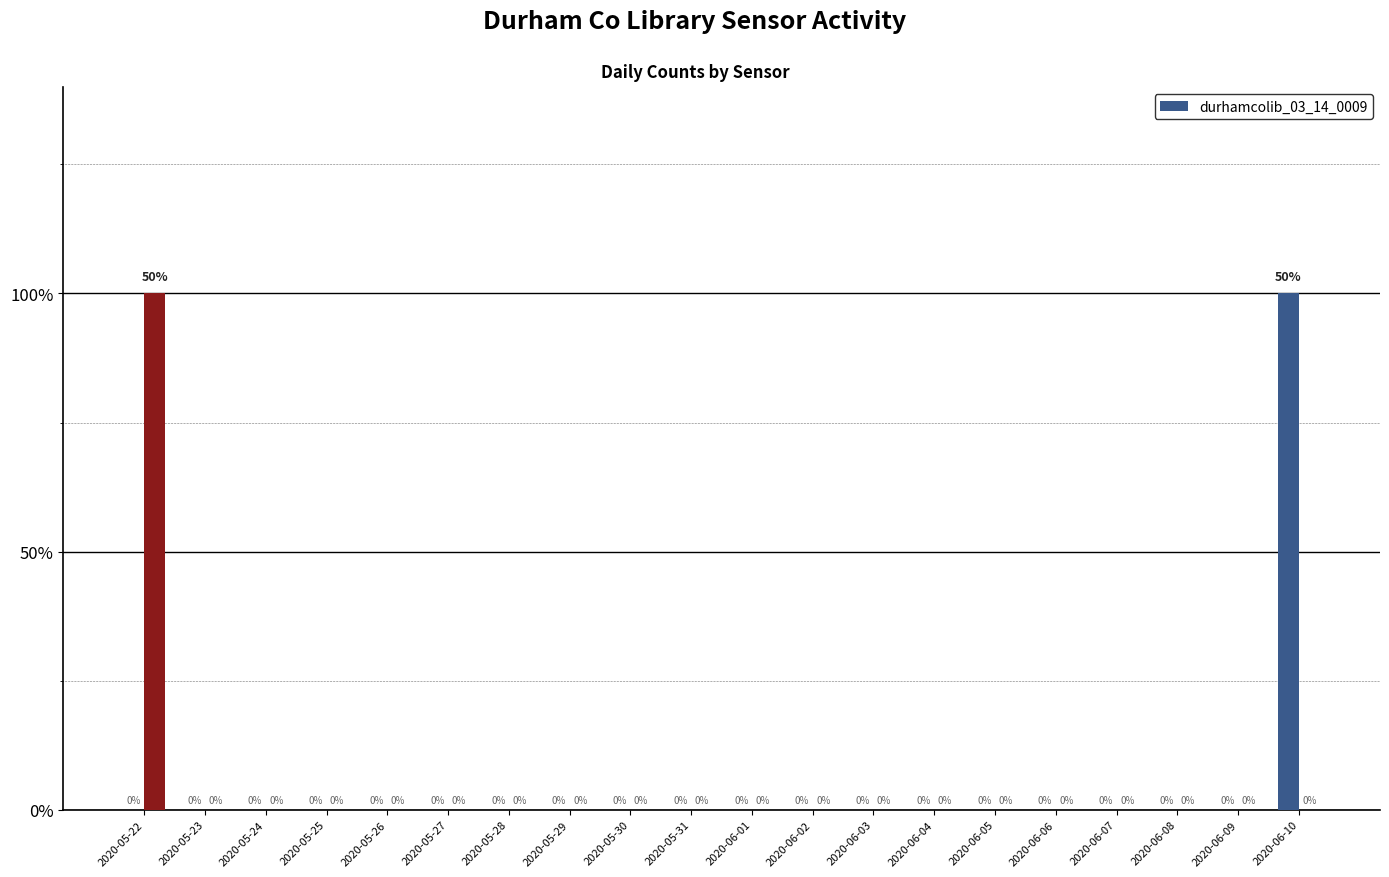

Between 2020-05-28 and 2020-05-26, which is larger?

2020-05-28